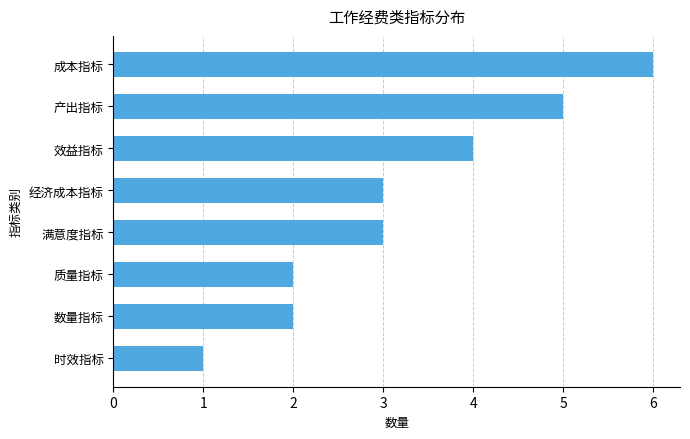

True or false: the data shows 2 at 质量指标.

True